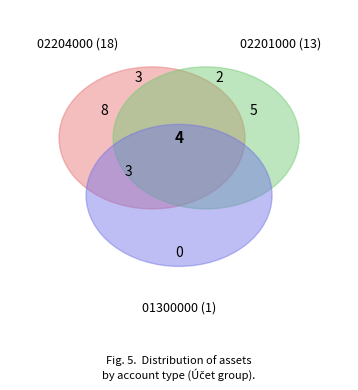

Count the number of slices in the pie.

36